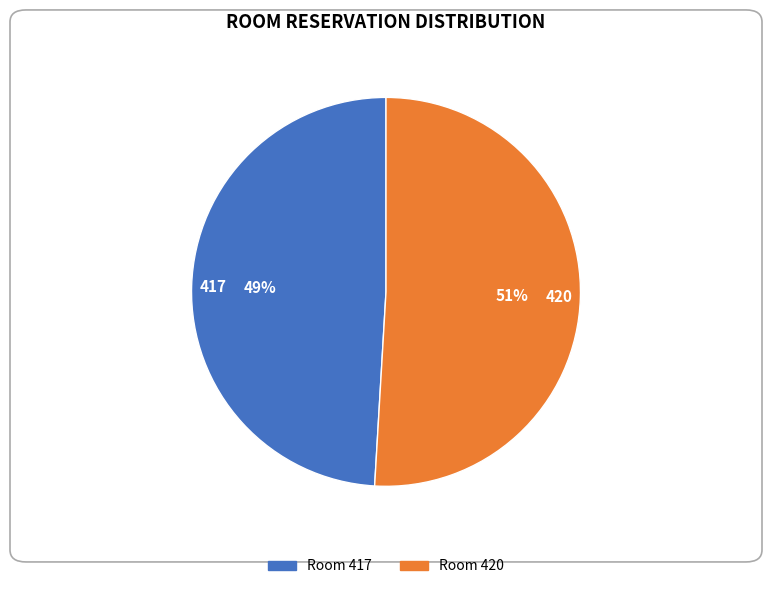

Count the number of slices in the pie.

2